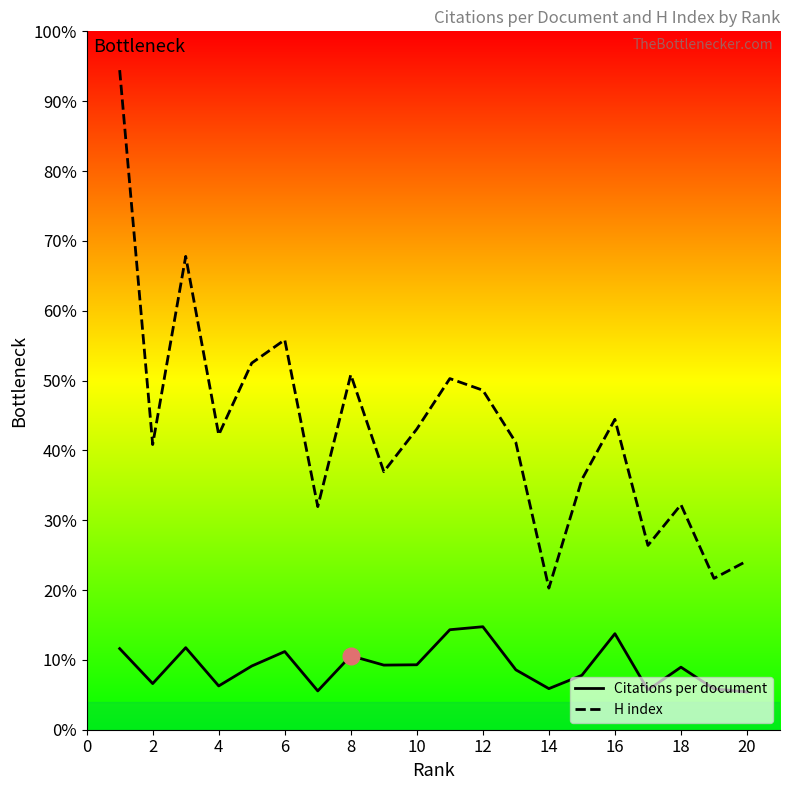

Is this an area chart (filled region under the line)?

No